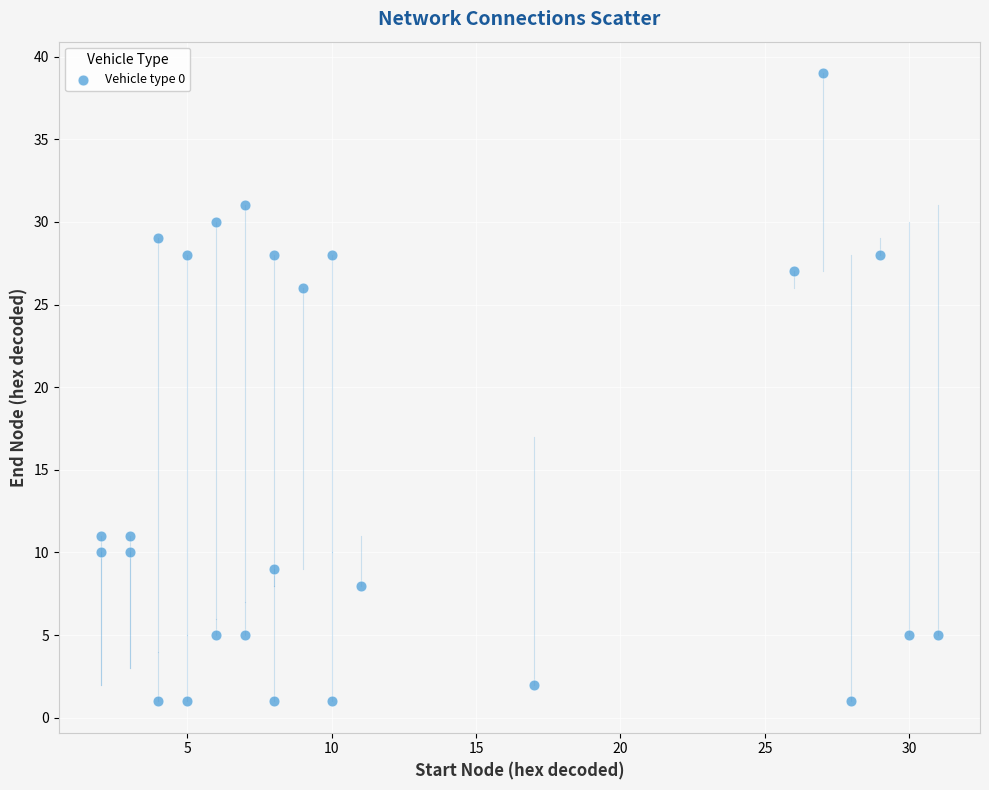

What is the range of X values (max minus min)?

29